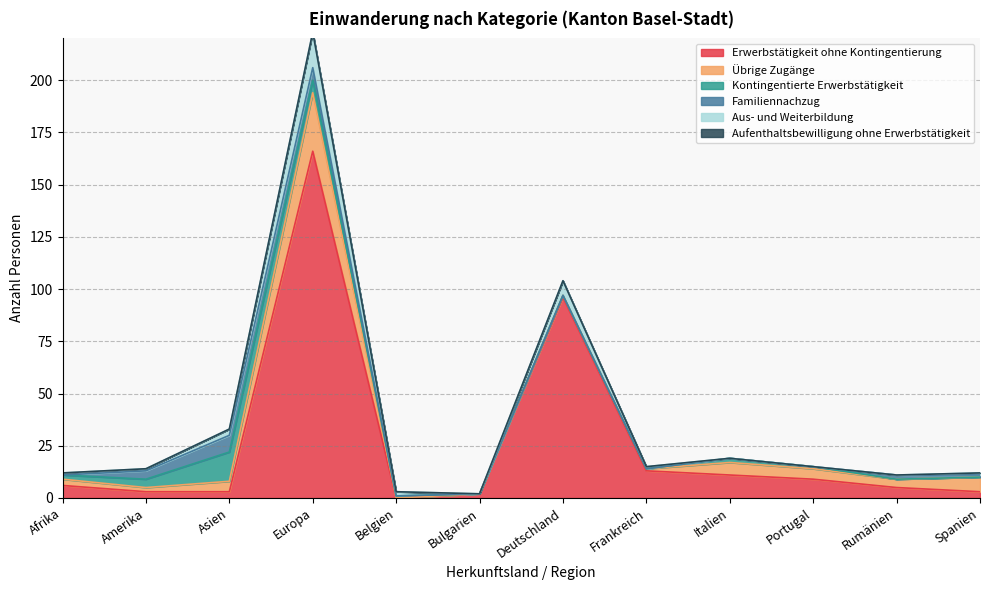

The Erwerbstätigkeit ohne Kontingentierung series shows 6 at Afrika. True or false?

True